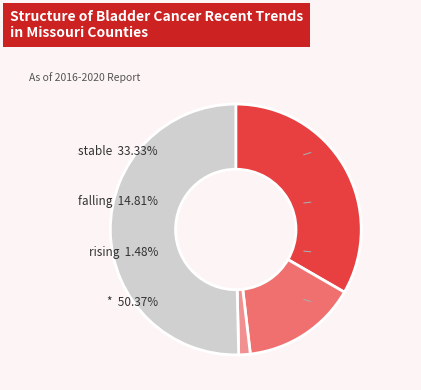

Is it true that stable is 20% of the pie?

False